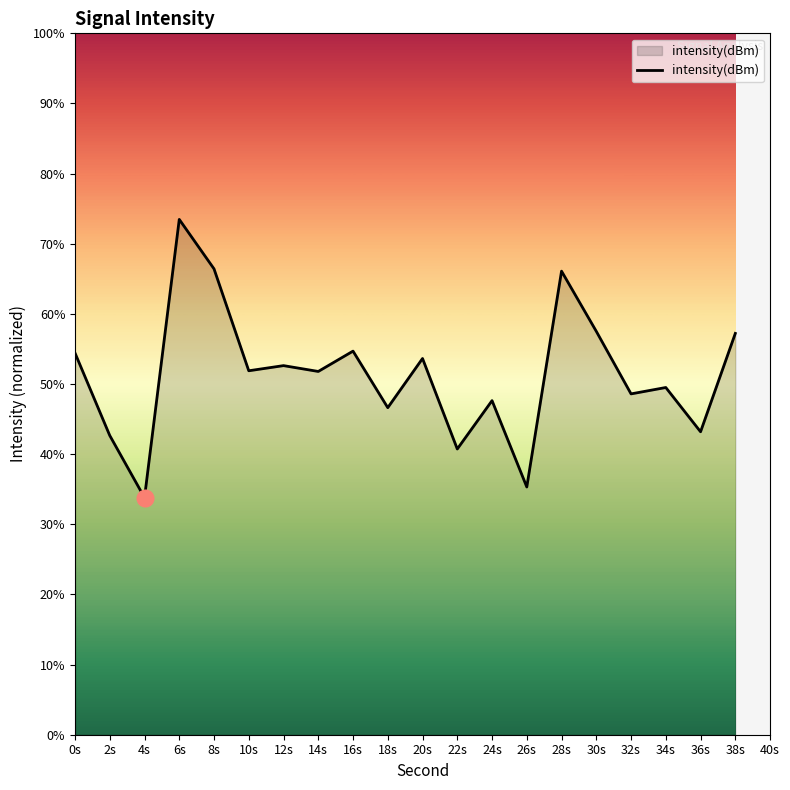

What is the average value?

51.4